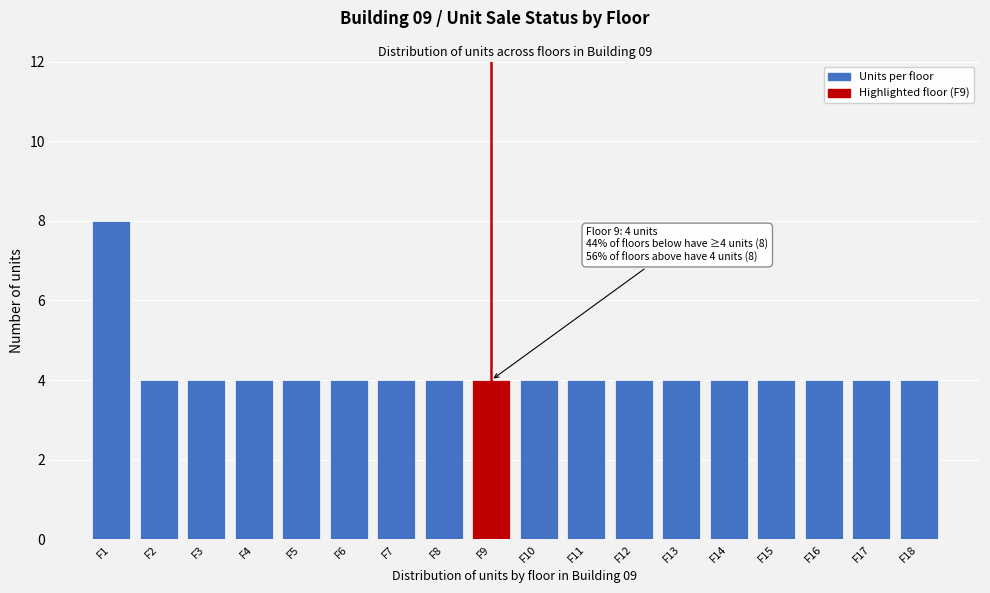

Reading right to left, transcribe all the data shown in this chart.

F18=4	F17=4	F16=4	F15=4	F14=4	F13=4	F12=4	F11=4	F10=4	F9=4	F8=4	F7=4	F6=4	F5=4	F4=4	F3=4	F2=4	F1=8